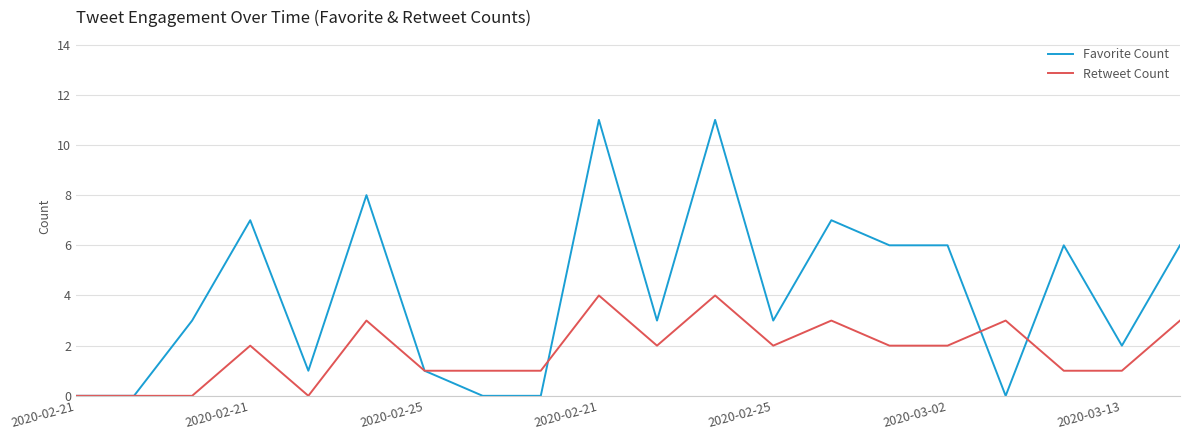

Rank the series by their average value, from highest to lowest.

Favorite Count, Retweet Count